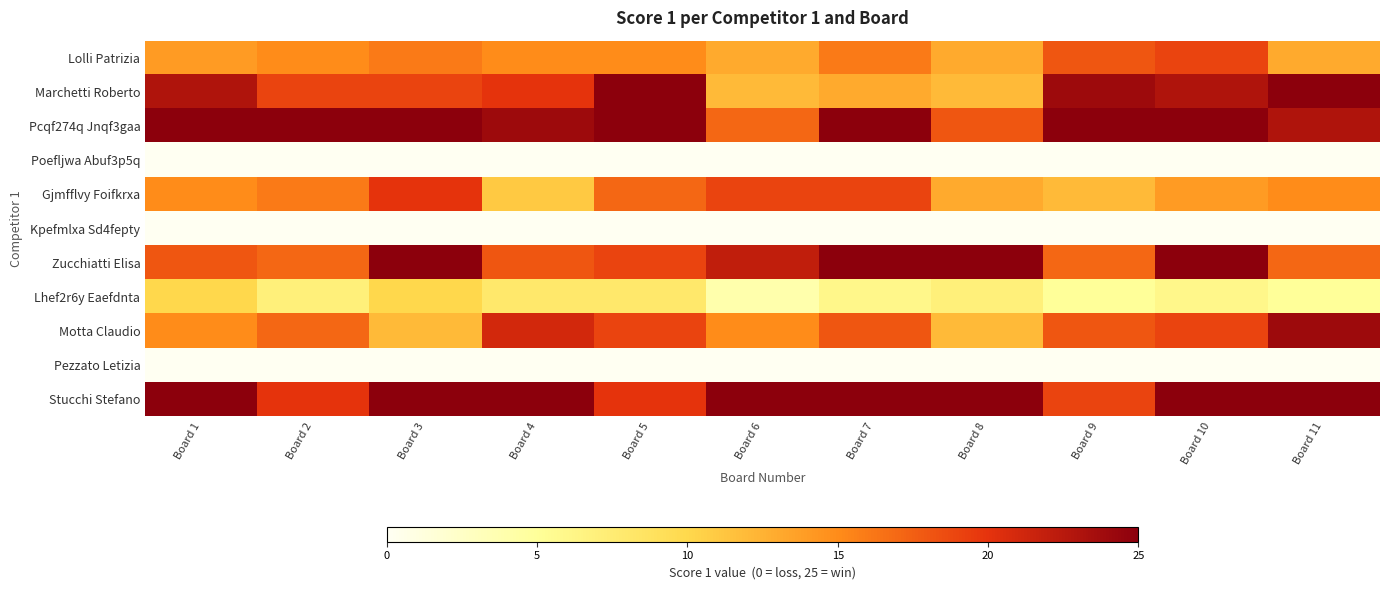

At how many categories does at least one series exceed 22?

11